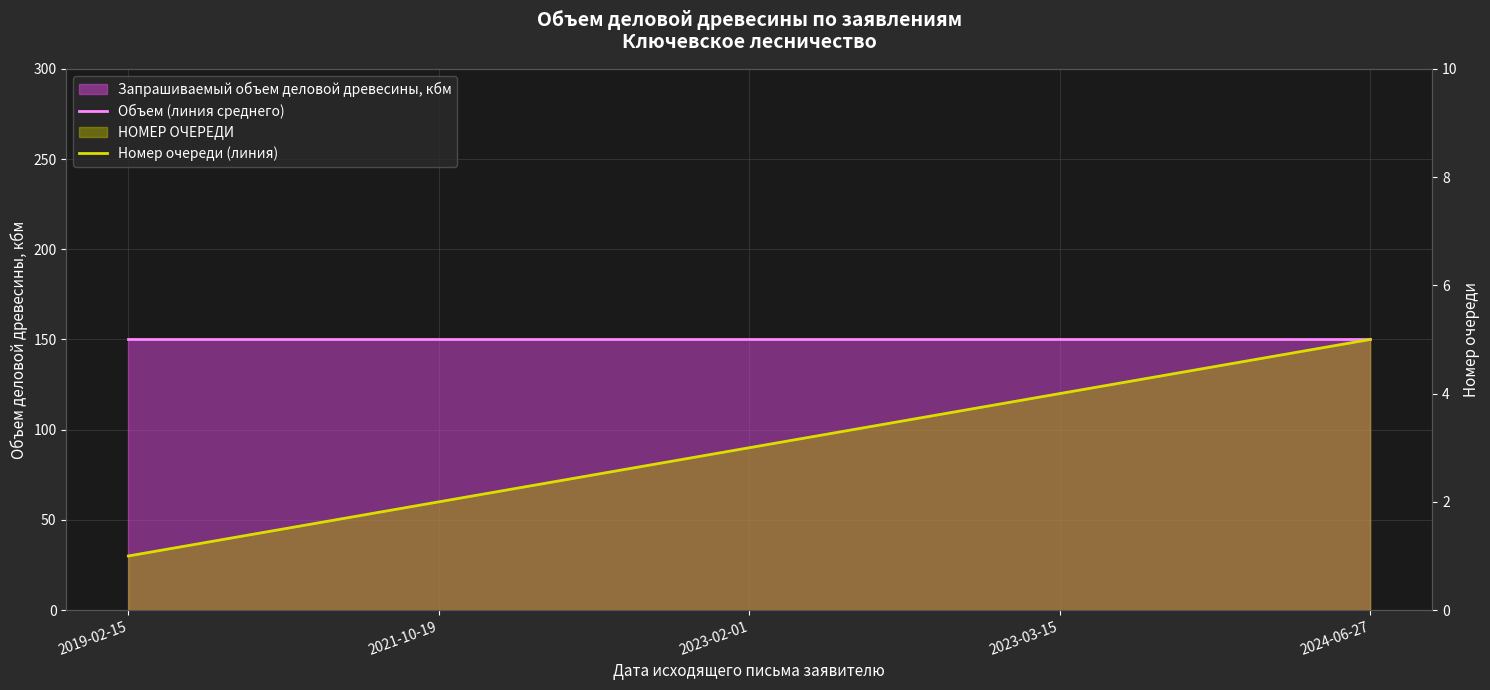

How many lines are shown in the chart?

2